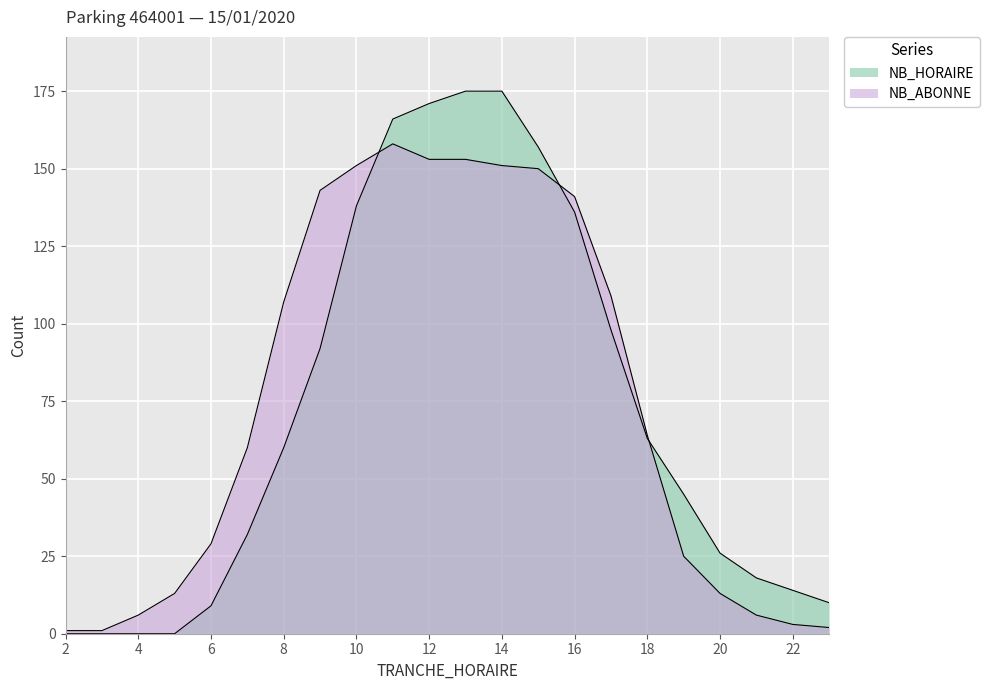

Which series has the largest total across all categories?

NB_ABONNE